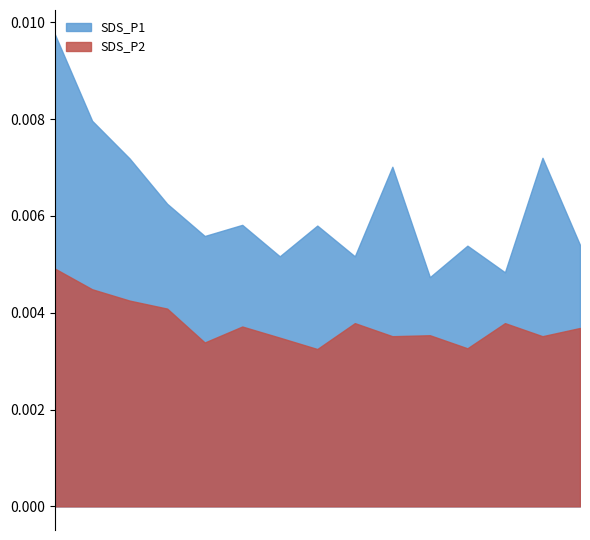

True or false: SDS_P1 has more than 0 interior local peaks.

True